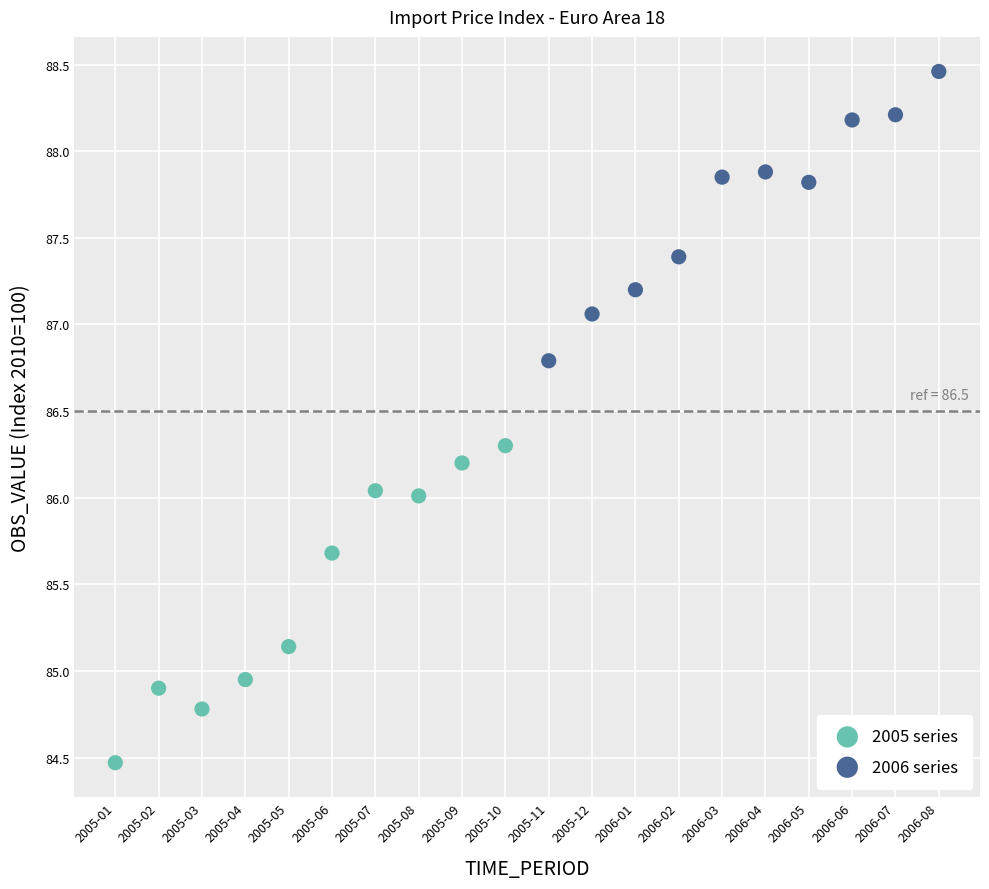

Which series contains the lowest Y value?

2005 series